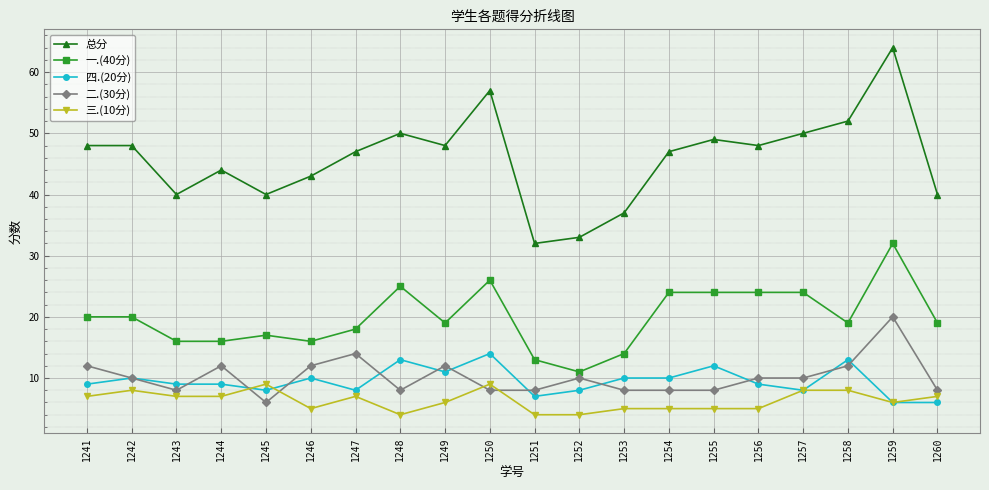

What is the maximum value for 四.(20分)?

14